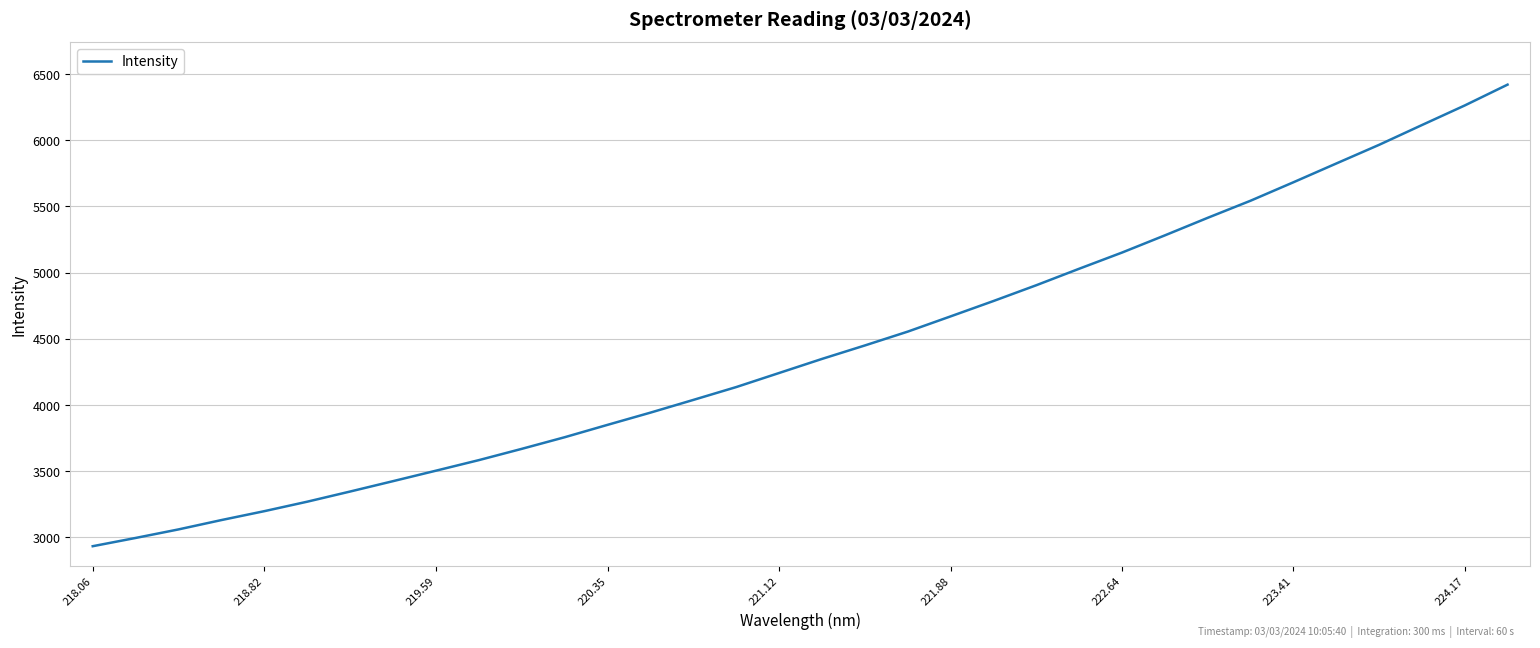

What is the minimum value shown in the chart?

2933.6